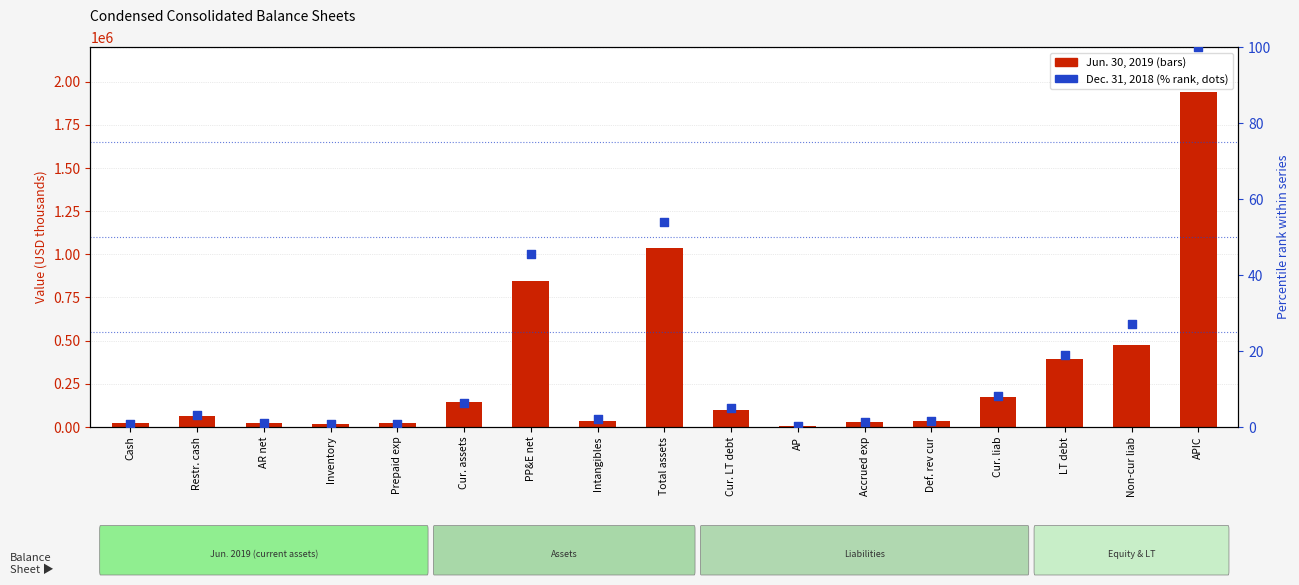

What are all the series names shown in the legend?

Jun. 30, 2019, Dec. 31, 2018